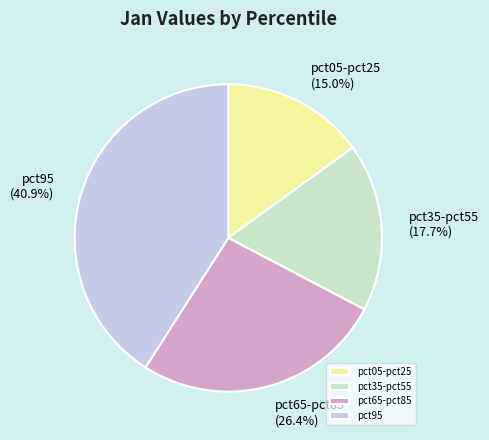

What portion of the pie excludes pct95?

59.1%